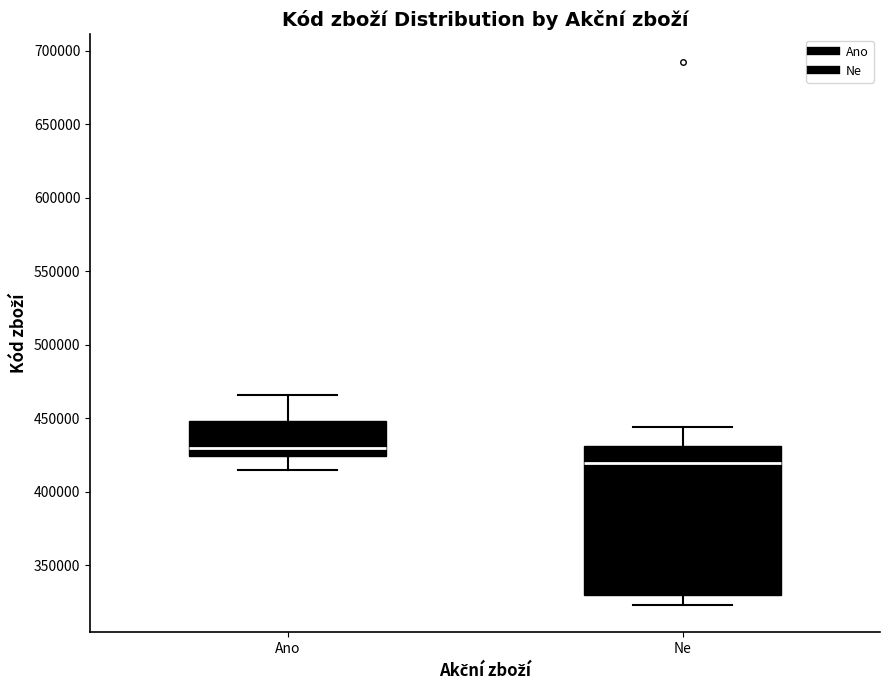

Where is the lower edge of the box for Ano on the y-axis? The values are not printed on the chart, so give them approximately, as read against the axis.

425000